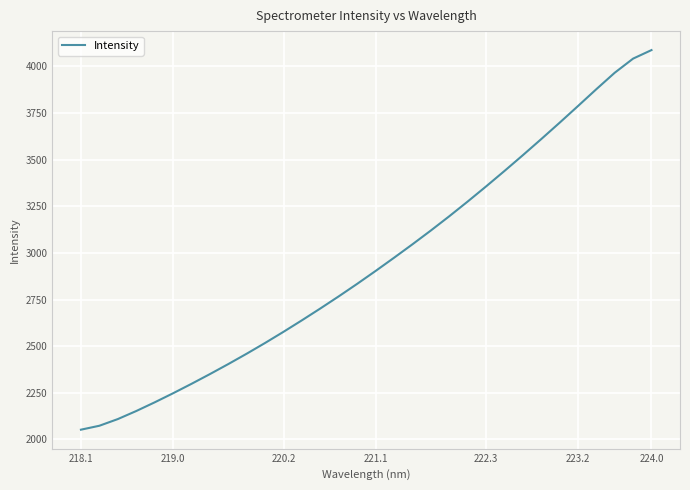

What is the greatest value displayed?

4086.9